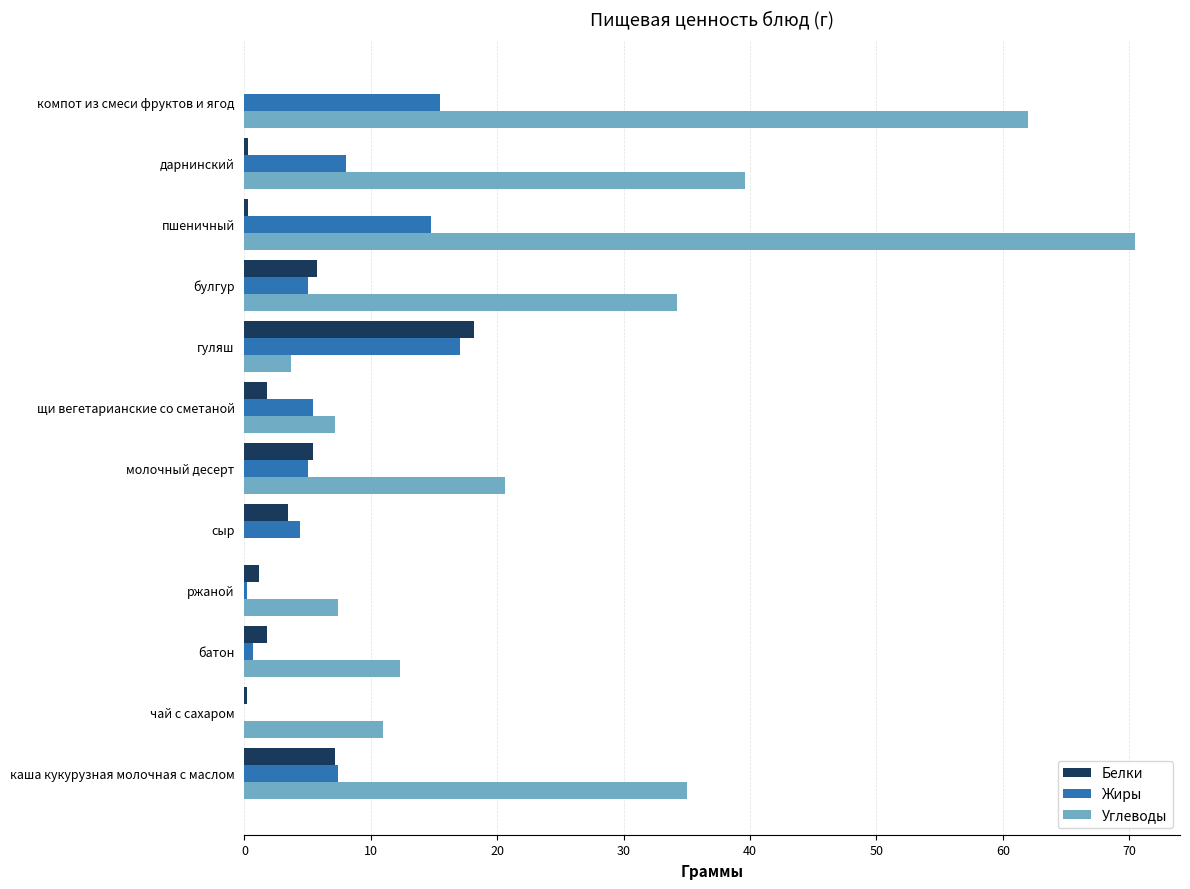

At which category is the sum across all series the highest?

пшеничный